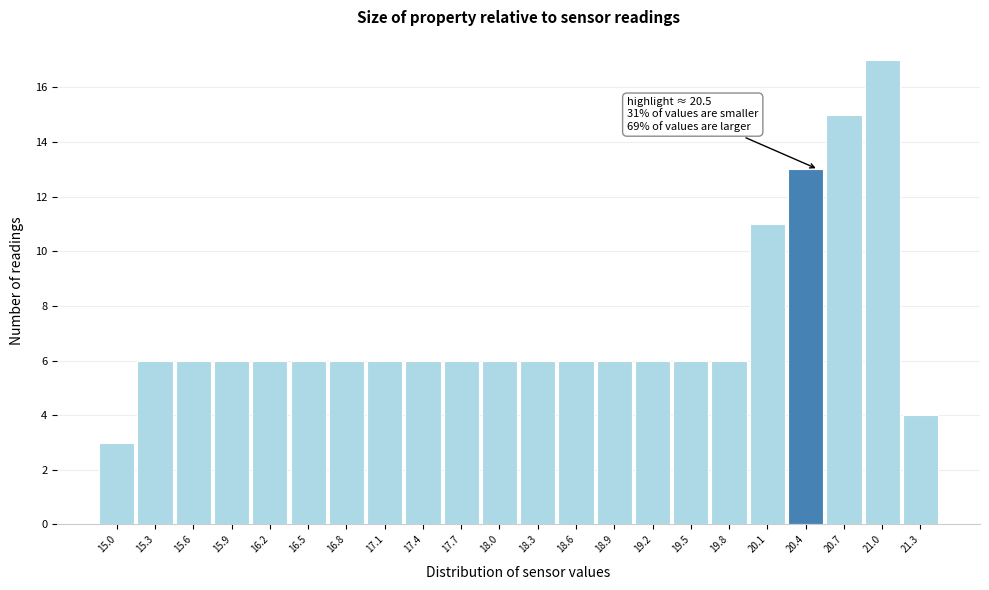

Over which range of the x-axis is the bar tallest?

20.85 to 21.15